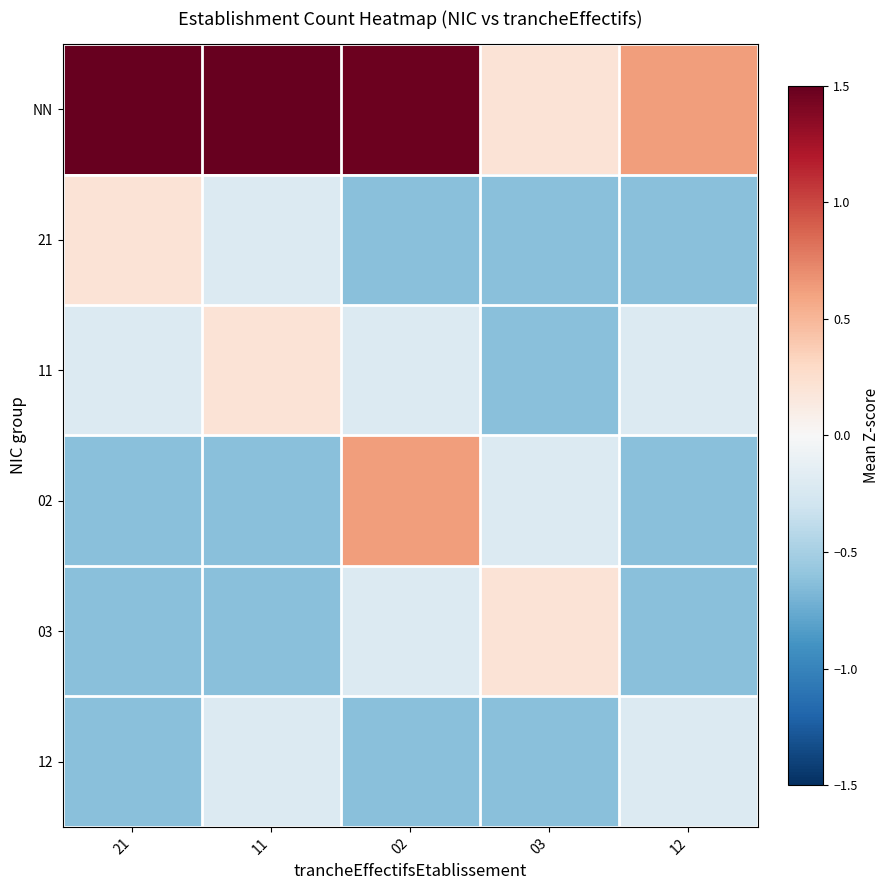

Rank the series at 21 from lowest to highest value.

02, 03, 12, 11, 21, NN